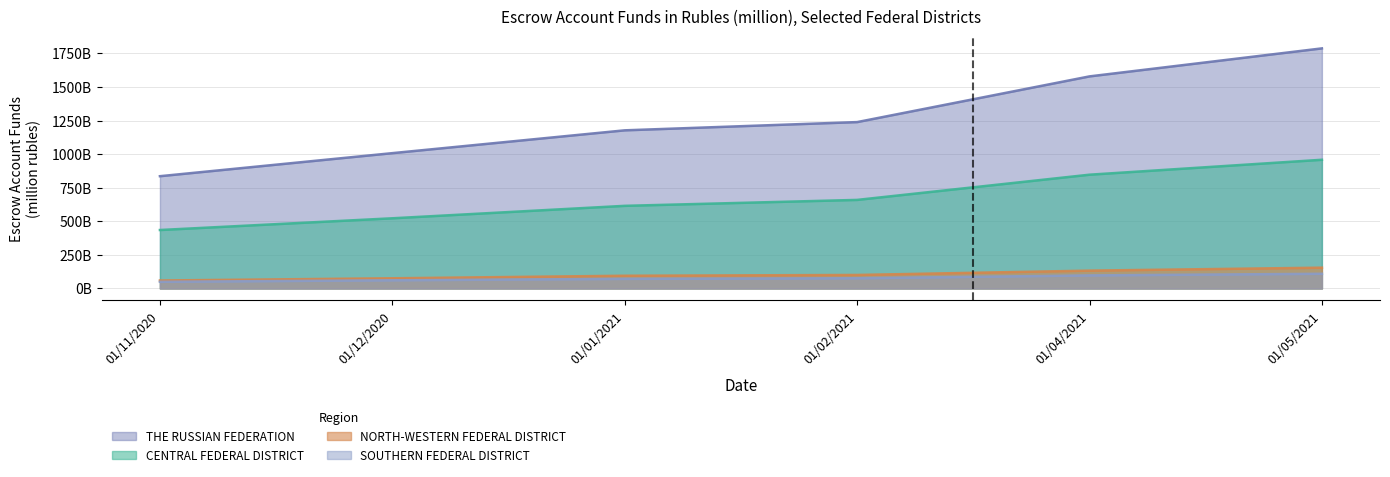

True or false: THE RUSSIAN FEDERATION has more than 2 points higher than both neighbors.

False